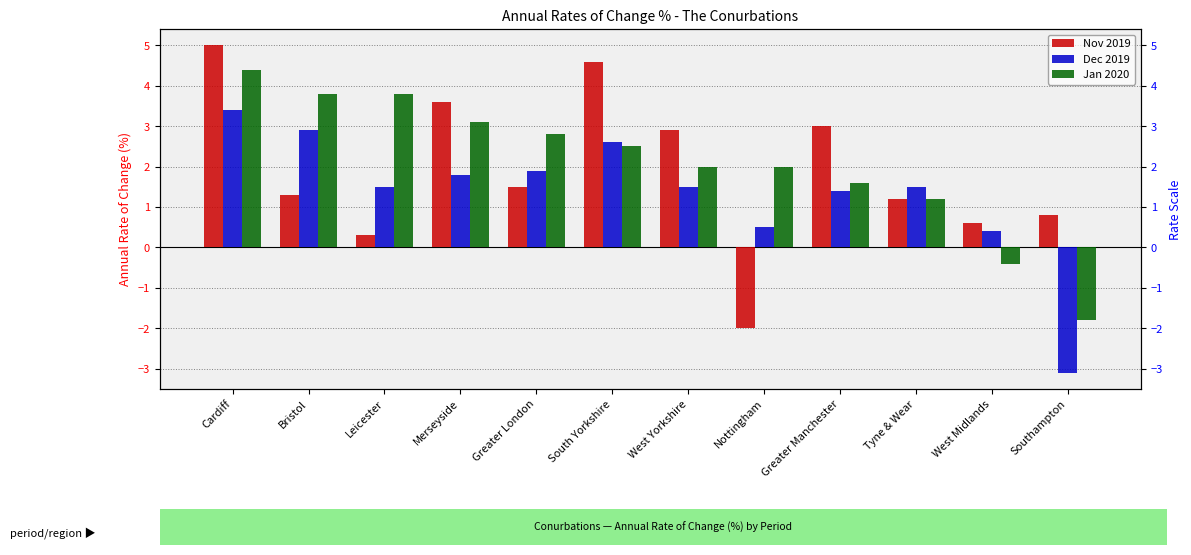

What is the minimum value for Jan 2020?

-1.8